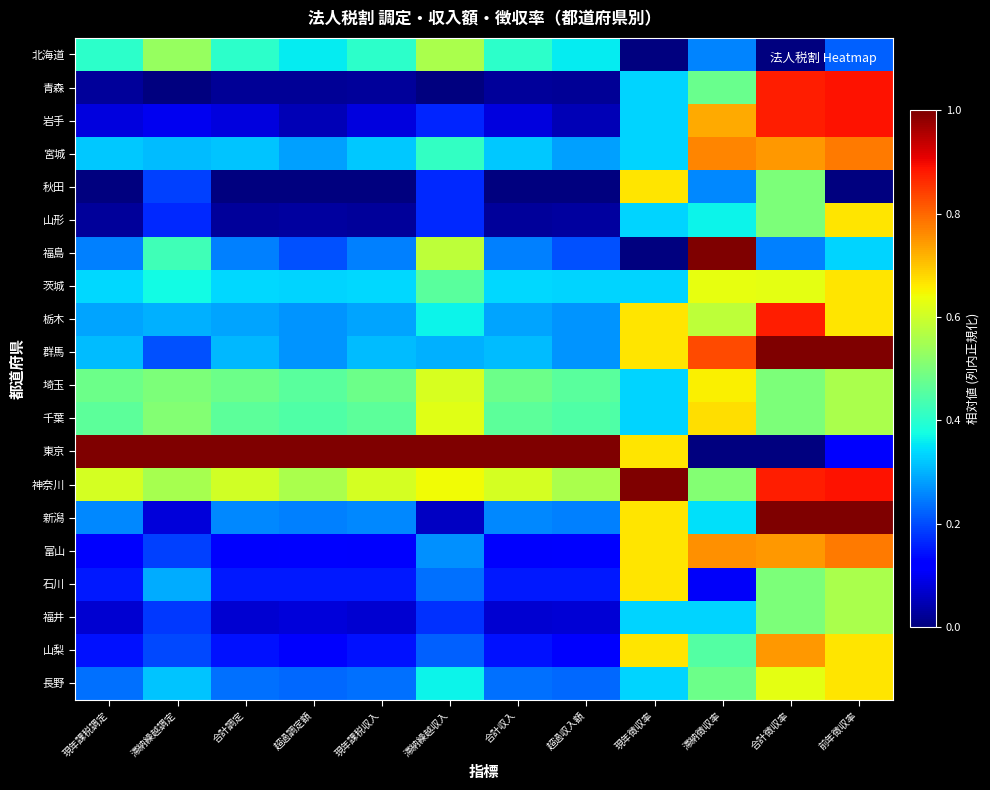

Reading left to right, list all the values displayed in this chart.

北海道: 現年課税調定=0.4	滞納繰越調定=0.5	合計調定=0.4	超過調定額=0.4	現年課税収入=0.4	滞納繰越収入=0.6	合計収入=0.4	超過収入額=0.4	現年徴収率=0.0	滞納徴収率=0.3	合計徴収率=0.0	前年徴収率=0.2
青森: 現年課税調定=0.0	滞納繰越調定=0.0	合計調定=0.0	超過調定額=0.0	現年課税収入=0.0	滞納繰越収入=0.0	合計収入=0.0	超過収入額=0.0	現年徴収率=0.3	滞納徴収率=0.5	合計徴収率=0.9	前年徴収率=0.9
岩手: 現年課税調定=0.1	滞納繰越調定=0.1	合計調定=0.1	超過調定額=0.0	現年課税収入=0.1	滞納繰越収入=0.2	合計収入=0.1	超過収入額=0.0	現年徴収率=0.3	滞納徴収率=0.7	合計徴収率=0.9	前年徴収率=0.9
宮城: 現年課税調定=0.3	滞納繰越調定=0.3	合計調定=0.3	超過調定額=0.3	現年課税収入=0.3	滞納繰越収入=0.4	合計収入=0.3	超過収入額=0.3	現年徴収率=0.3	滞納徴収率=0.8	合計徴収率=0.7	前年徴収率=0.8
秋田: 現年課税調定=0.0	滞納繰越調定=0.2	合計調定=0.0	超過調定額=0.0	現年課税収入=0.0	滞納繰越収入=0.2	合計収入=0.0	超過収入額=0.0	現年徴収率=0.7	滞納徴収率=0.3	合計徴収率=0.5	前年徴収率=0.0
山形: 現年課税調定=0.0	滞納繰越調定=0.2	合計調定=0.0	超過調定額=0.0	現年課税収入=0.0	滞納繰越収入=0.2	合計収入=0.0	超過収入額=0.0	現年徴収率=0.3	滞納徴収率=0.4	合計徴収率=0.5	前年徴収率=0.7
福島: 現年課税調定=0.3	滞納繰越調定=0.4	合計調定=0.3	超過調定額=0.2	現年課税収入=0.3	滞納繰越収入=0.6	合計収入=0.3	超過収入額=0.2	現年徴収率=0.0	滞納徴収率=1.0	合計徴収率=0.3	前年徴収率=0.3
茨城: 現年課税調定=0.3	滞納繰越調定=0.4	合計調定=0.3	超過調定額=0.3	現年課税収入=0.3	滞納繰越収入=0.5	合計収入=0.3	超過収入額=0.3	現年徴収率=0.3	滞納徴収率=0.6	合計徴収率=0.6	前年徴収率=0.7
栃木: 現年課税調定=0.3	滞納繰越調定=0.3	合計調定=0.3	超過調定額=0.3	現年課税収入=0.3	滞納繰越収入=0.4	合計収入=0.3	超過収入額=0.3	現年徴収率=0.7	滞納徴収率=0.6	合計徴収率=0.9	前年徴収率=0.7
群馬: 現年課税調定=0.3	滞納繰越調定=0.2	合計調定=0.3	超過調定額=0.3	現年課税収入=0.3	滞納繰越収入=0.3	合計収入=0.3	超過収入額=0.3	現年徴収率=0.7	滞納徴収率=0.8	合計徴収率=1.0	前年徴収率=1.0
埼玉: 現年課税調定=0.5	滞納繰越調定=0.5	合計調定=0.5	超過調定額=0.5	現年課税収入=0.5	滞納繰越収入=0.6	合計収入=0.5	超過収入額=0.5	現年徴収率=0.3	滞納徴収率=0.7	合計徴収率=0.5	前年徴収率=0.6
千葉: 現年課税調定=0.5	滞納繰越調定=0.5	合計調定=0.5	超過調定額=0.4	現年課税収入=0.5	滞納繰越収入=0.6	合計収入=0.5	超過収入額=0.4	現年徴収率=0.3	滞納徴収率=0.7	合計徴収率=0.5	前年徴収率=0.6
東京: 現年課税調定=1.0	滞納繰越調定=1.0	合計調定=1.0	超過調定額=1.0	現年課税収入=1.0	滞納繰越収入=1.0	合計収入=1.0	超過収入額=1.0	現年徴収率=0.7	滞納徴収率=0.0	合計徴収率=0.0	前年徴収率=0.1
神奈川: 現年課税調定=0.6	滞納繰越調定=0.6	合計調定=0.6	超過調定額=0.6	現年課税収入=0.6	滞納繰越収入=0.6	合計収入=0.6	超過収入額=0.6	現年徴収率=1.0	滞納徴収率=0.5	合計徴収率=0.9	前年徴収率=0.9
新潟: 現年課税調定=0.3	滞納繰越調定=0.1	合計調定=0.3	超過調定額=0.3	現年課税収入=0.3	滞納繰越収入=0.1	合計収入=0.3	超過収入額=0.3	現年徴収率=0.7	滞納徴収率=0.3	合計徴収率=1.0	前年徴収率=1.0
富山: 現年課税調定=0.1	滞納繰越調定=0.2	合計調定=0.1	超過調定額=0.1	現年課税収入=0.1	滞納繰越収入=0.3	合計収入=0.1	超過収入額=0.1	現年徴収率=0.7	滞納徴収率=0.8	合計徴収率=0.7	前年徴収率=0.8
石川: 現年課税調定=0.2	滞納繰越調定=0.3	合計調定=0.2	超過調定額=0.2	現年課税収入=0.2	滞納繰越収入=0.2	合計収入=0.2	超過収入額=0.2	現年徴収率=0.7	滞納徴収率=0.1	合計徴収率=0.5	前年徴収率=0.6
福井: 現年課税調定=0.1	滞納繰越調定=0.2	合計調定=0.1	超過調定額=0.1	現年課税収入=0.1	滞納繰越収入=0.2	合計収入=0.1	超過収入額=0.1	現年徴収率=0.3	滞納徴収率=0.3	合計徴収率=0.5	前年徴収率=0.6
山梨: 現年課税調定=0.1	滞納繰越調定=0.2	合計調定=0.1	超過調定額=0.1	現年課税収入=0.1	滞納繰越収入=0.2	合計収入=0.1	超過収入額=0.1	現年徴収率=0.7	滞納徴収率=0.5	合計徴収率=0.7	前年徴収率=0.7
長野: 現年課税調定=0.2	滞納繰越調定=0.3	合計調定=0.2	超過調定額=0.2	現年課税収入=0.2	滞納繰越収入=0.4	合計収入=0.2	超過収入額=0.2	現年徴収率=0.3	滞納徴収率=0.5	合計徴収率=0.6	前年徴収率=0.7